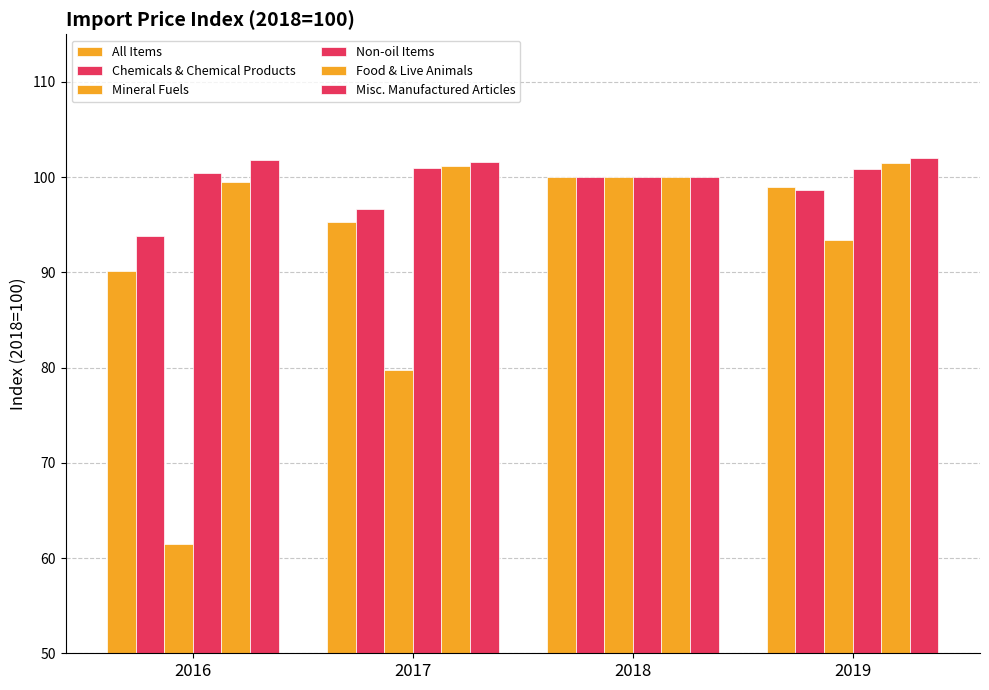

What is the sum of the Misc. Manufactured Articles values at 2019 and 2017?

203.6